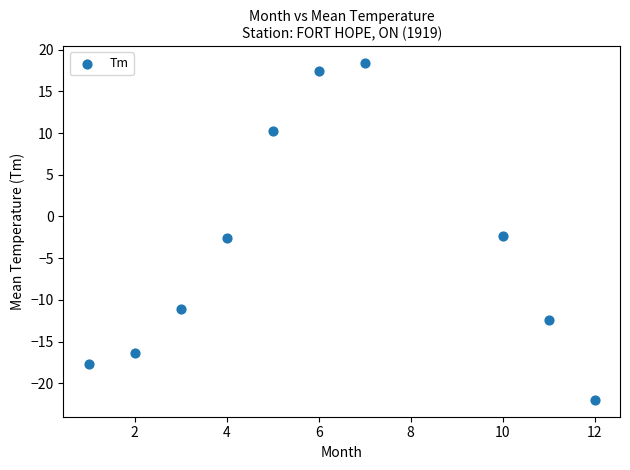

What is the range of X values (max minus min)?

11.0